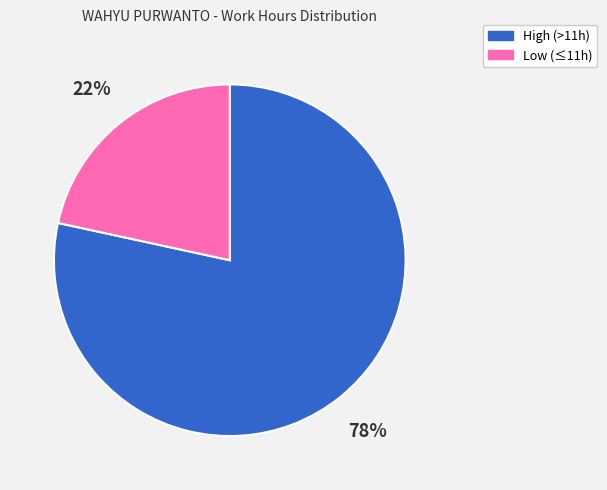

To the nearest percent, what is the average slice percentage?

50%